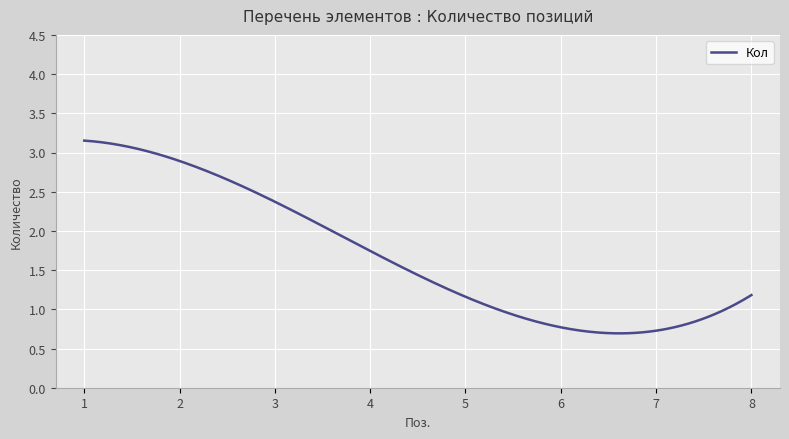

What is the difference between the maximum and minimum values?

2.5